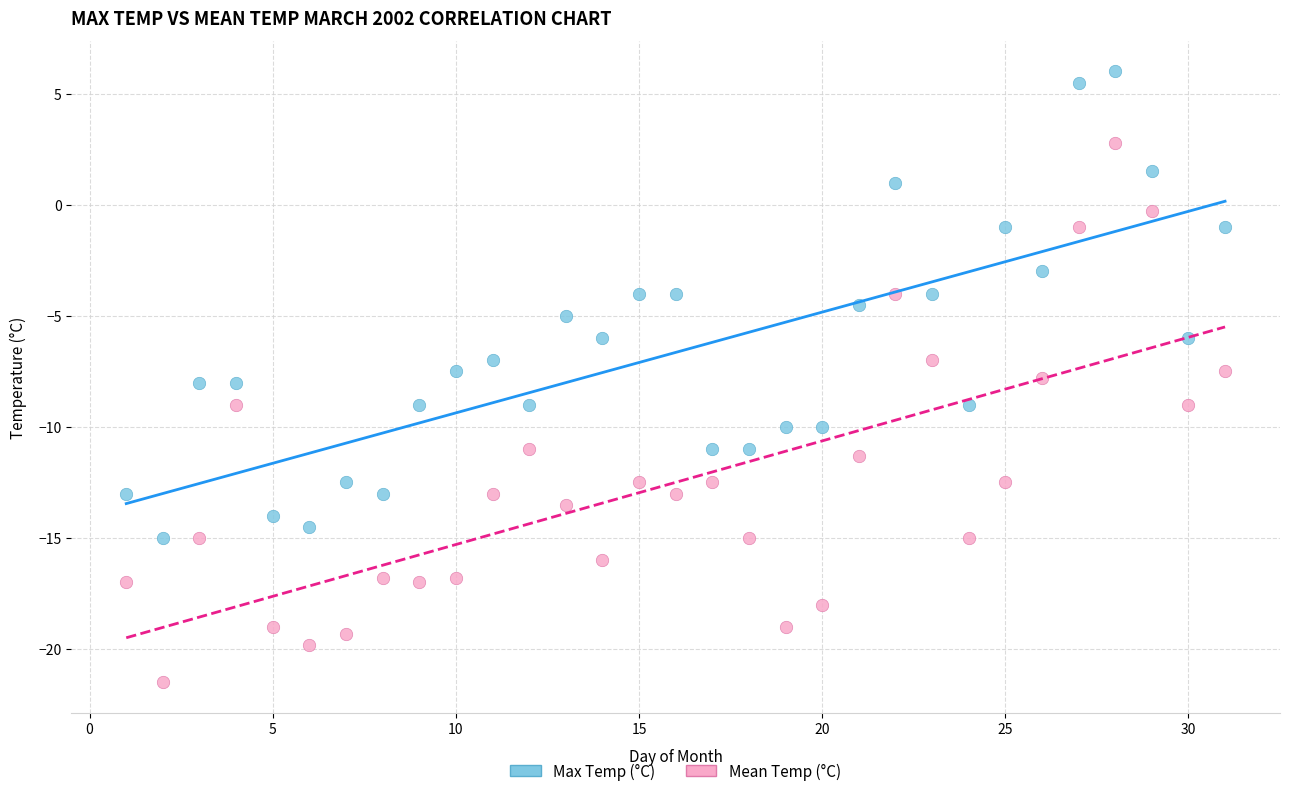

Across all data points, what is the range of Y values (max minus min)?

27.5